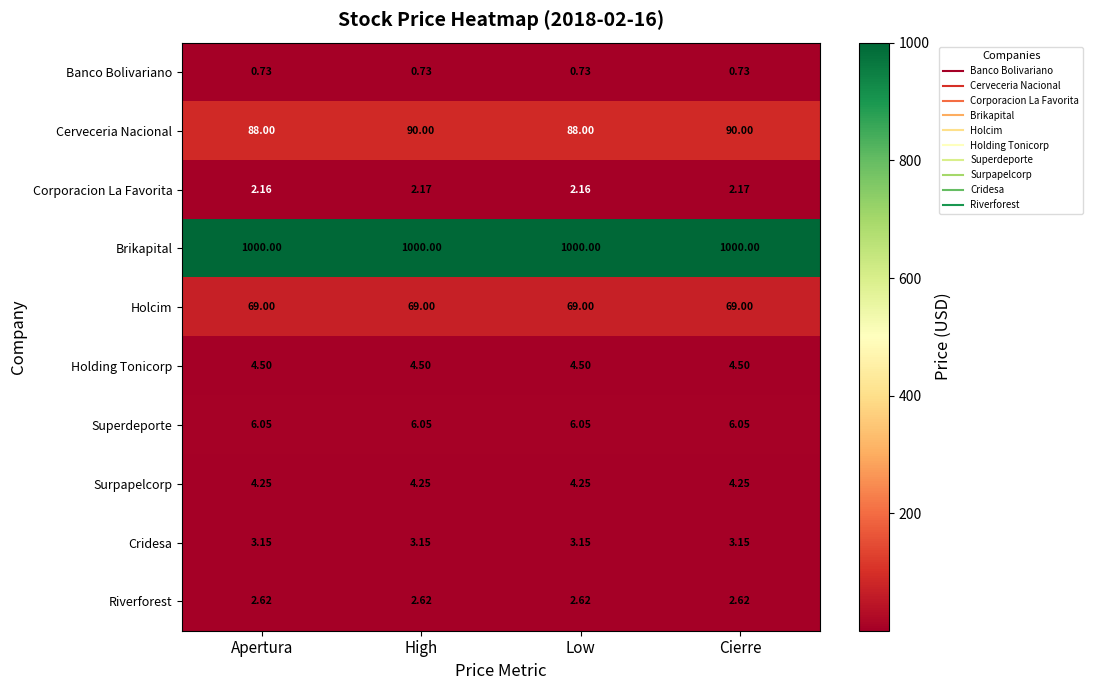

At Cierre, list the series in order from largest to smallest.

Brikapital, Cerveceria Nacional, Holcim, Superdeporte, Holding Tonicorp, Surpapelcorp, Cridesa, Riverforest, Corporacion La Favorita, Banco Bolivariano